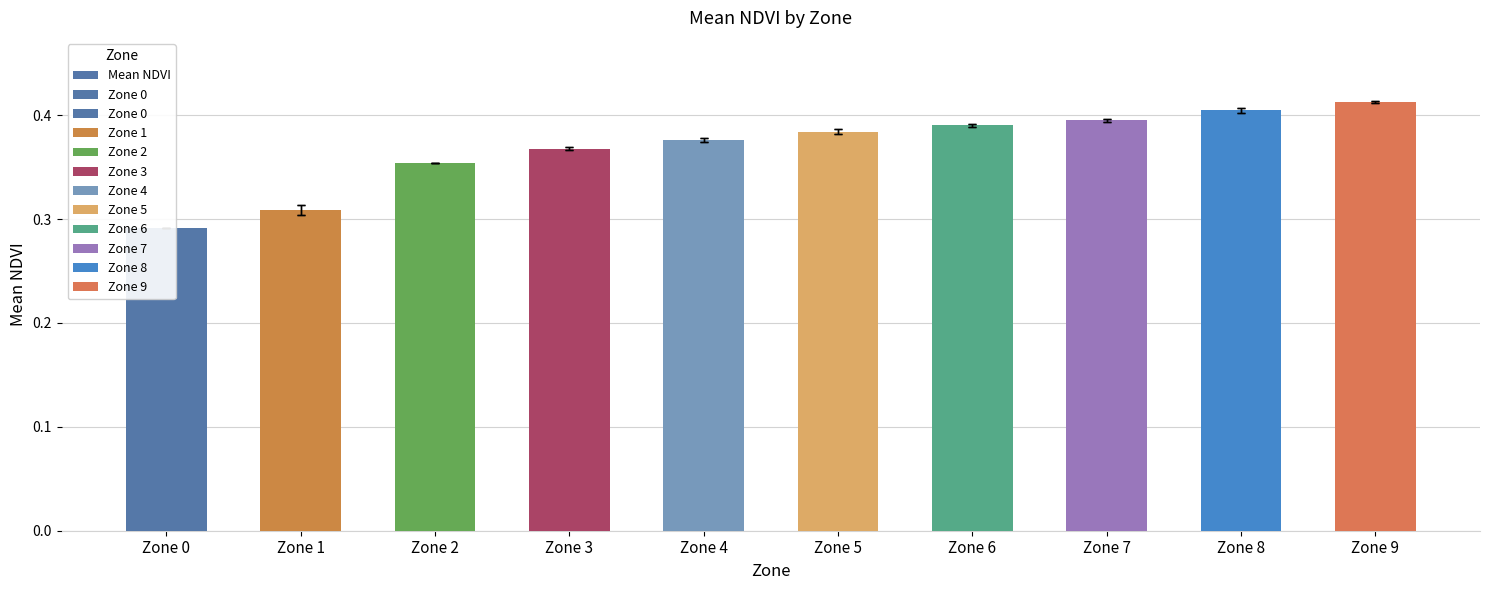

How many values are between 0 and 1?

10